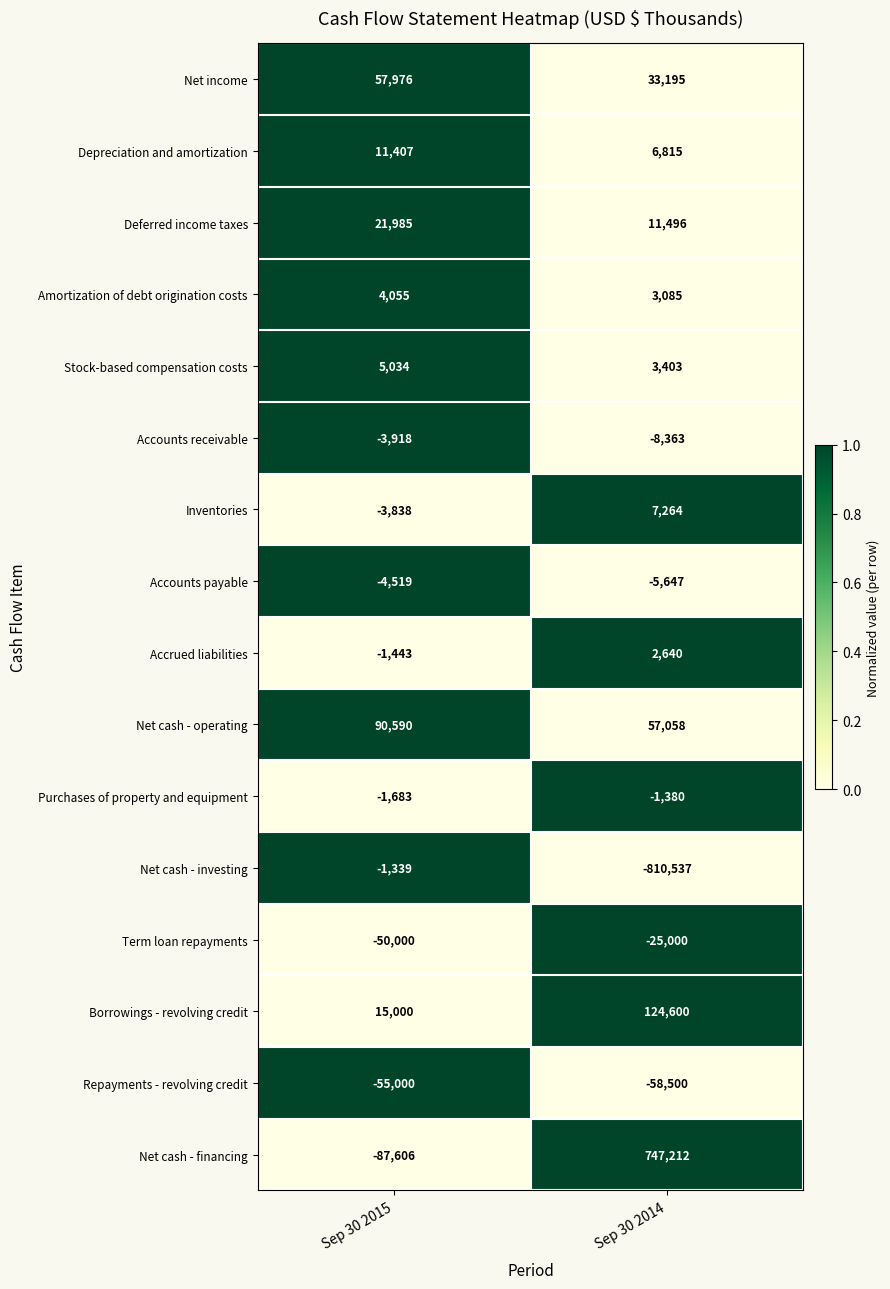

What is the sum of all Purchases of property and equipment values?

-3063